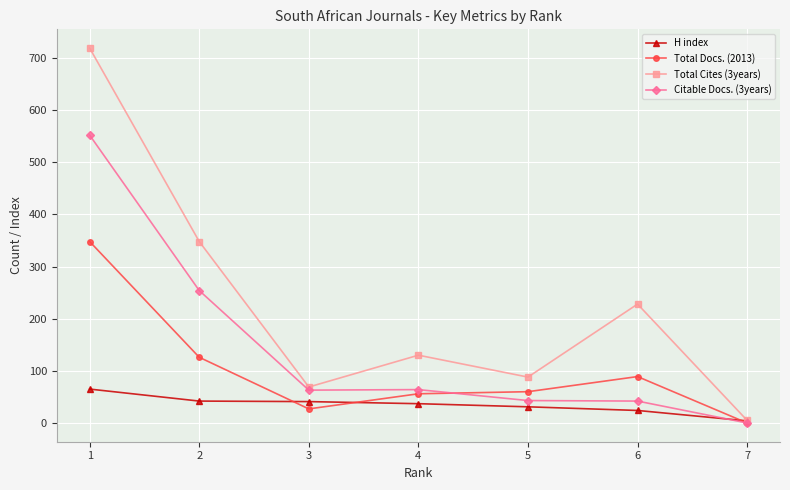

Count the number of data series in this chart.

4